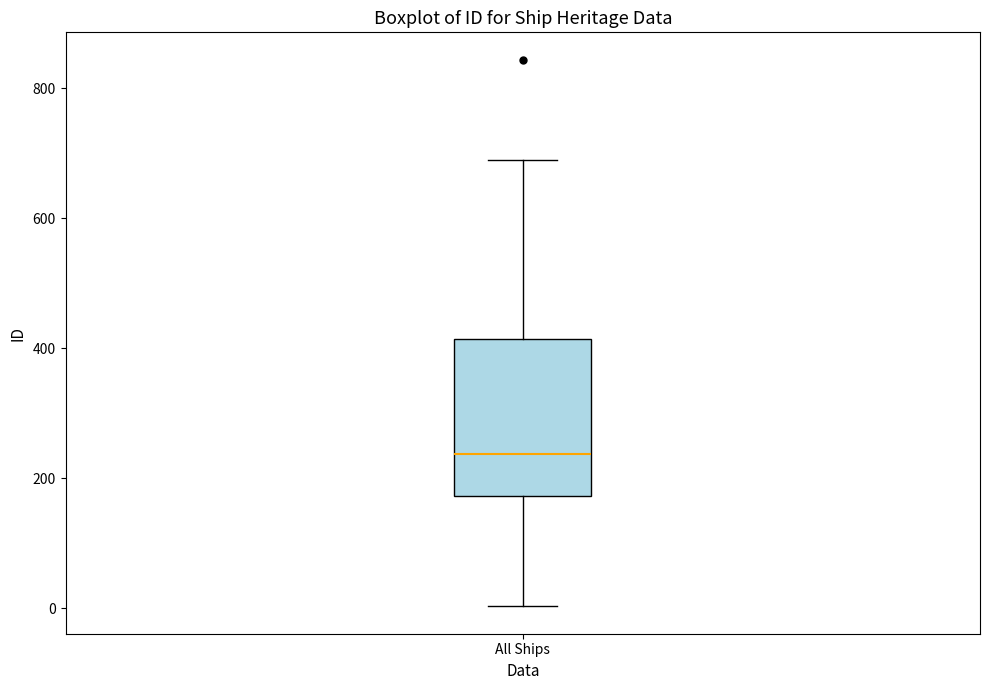

Transcribe this box plot: give where the median line is, the range the box spans, and where the two whiskers end, as read against the y-axis. The values are not printed on the chart, so give them approximately, as read against the axis.

median 240, box 180 to 420, whiskers 0 to 700